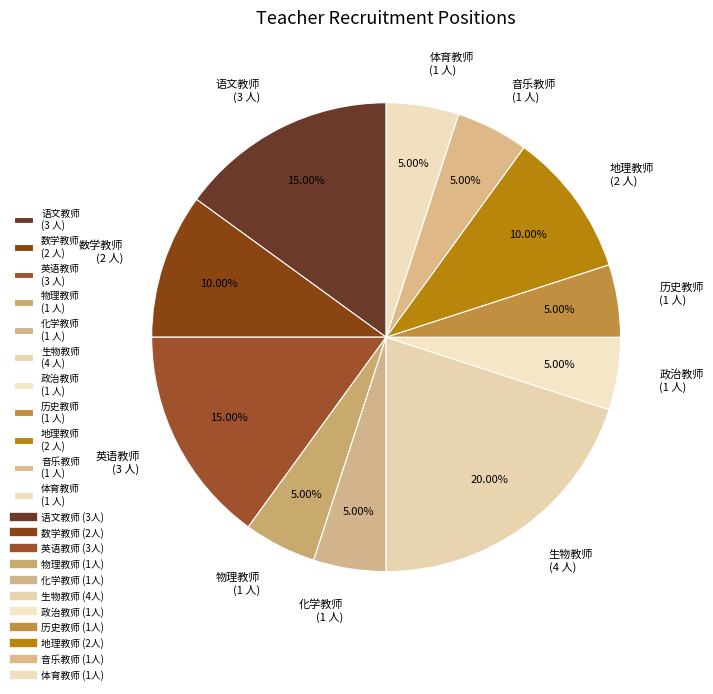

To the nearest percent, what is the average slice percentage?

9%